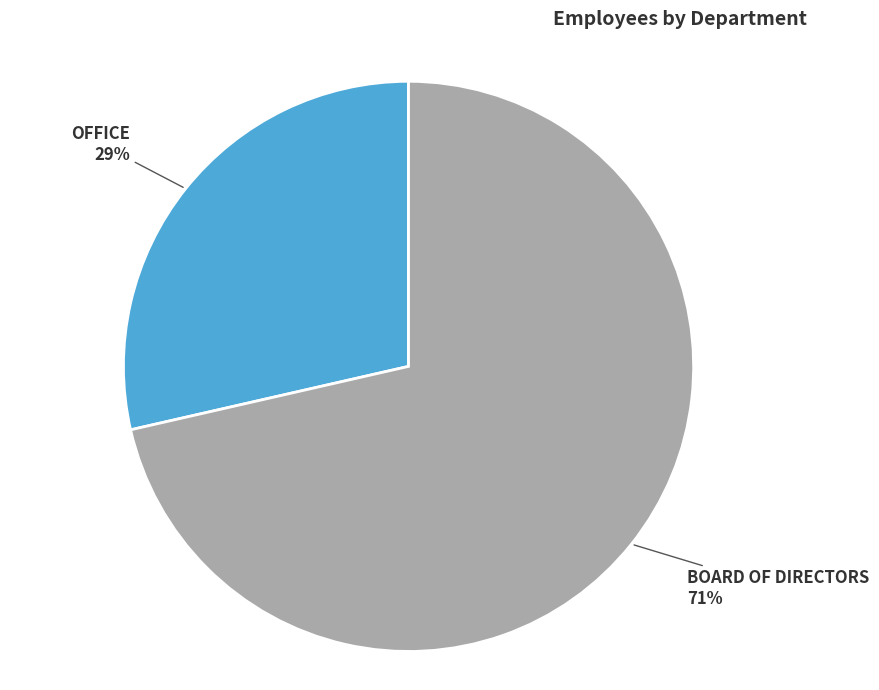

To the nearest percent, what is the average slice percentage?

50%